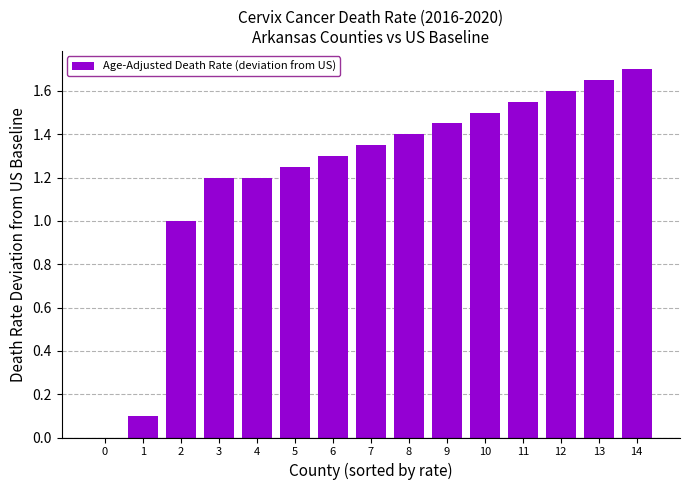

Is it true that the value at 6 is 0.3?

False